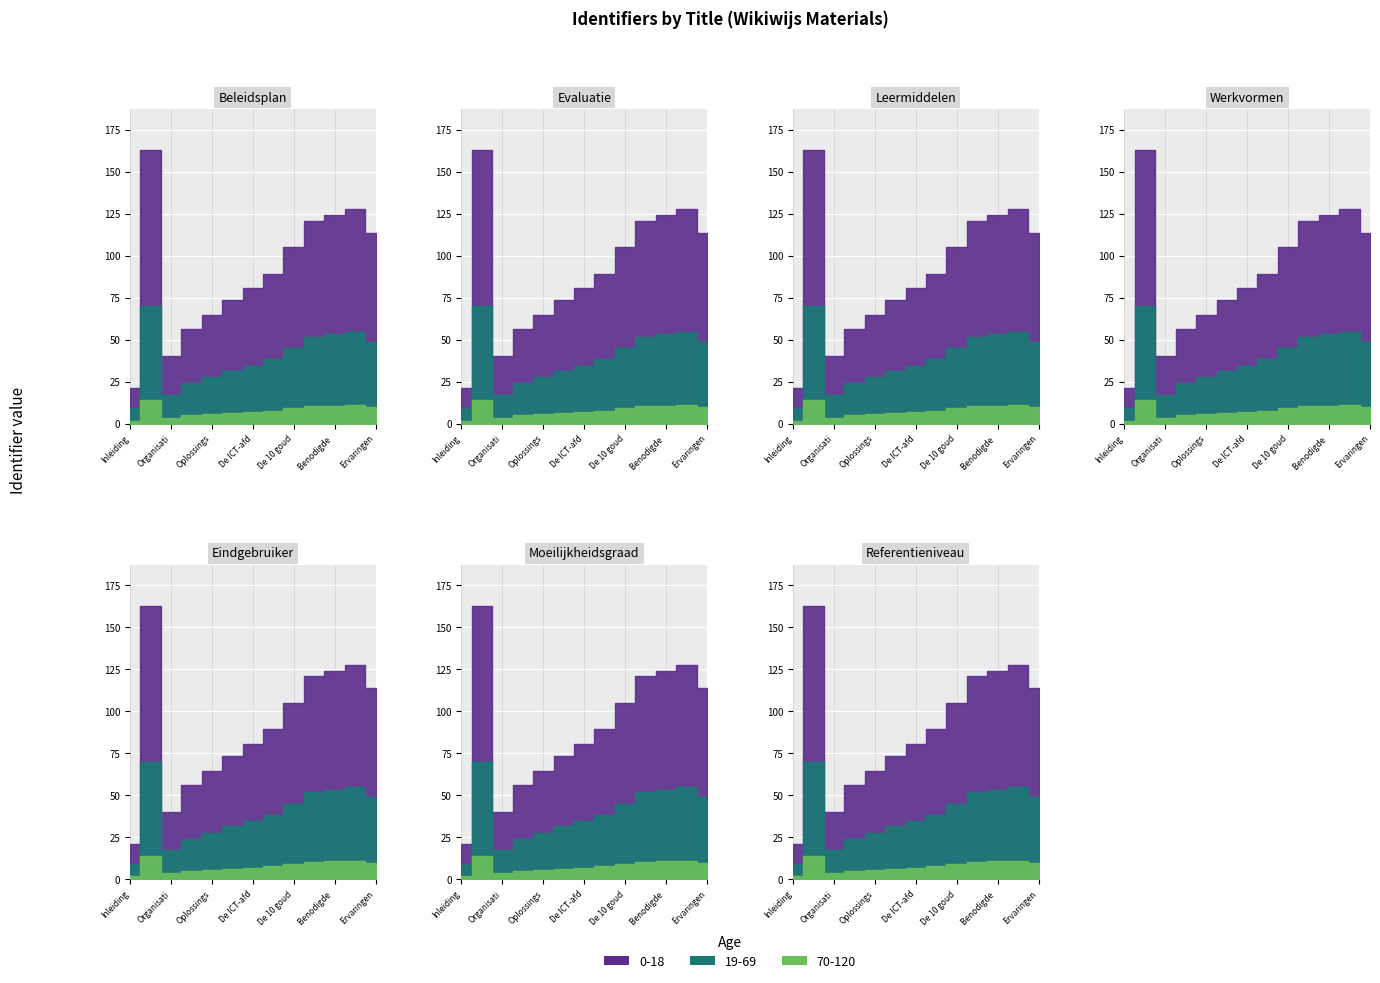

True or false: Gepubliceerd has a value of 4394764 at Benodigde vaardigheden.

False